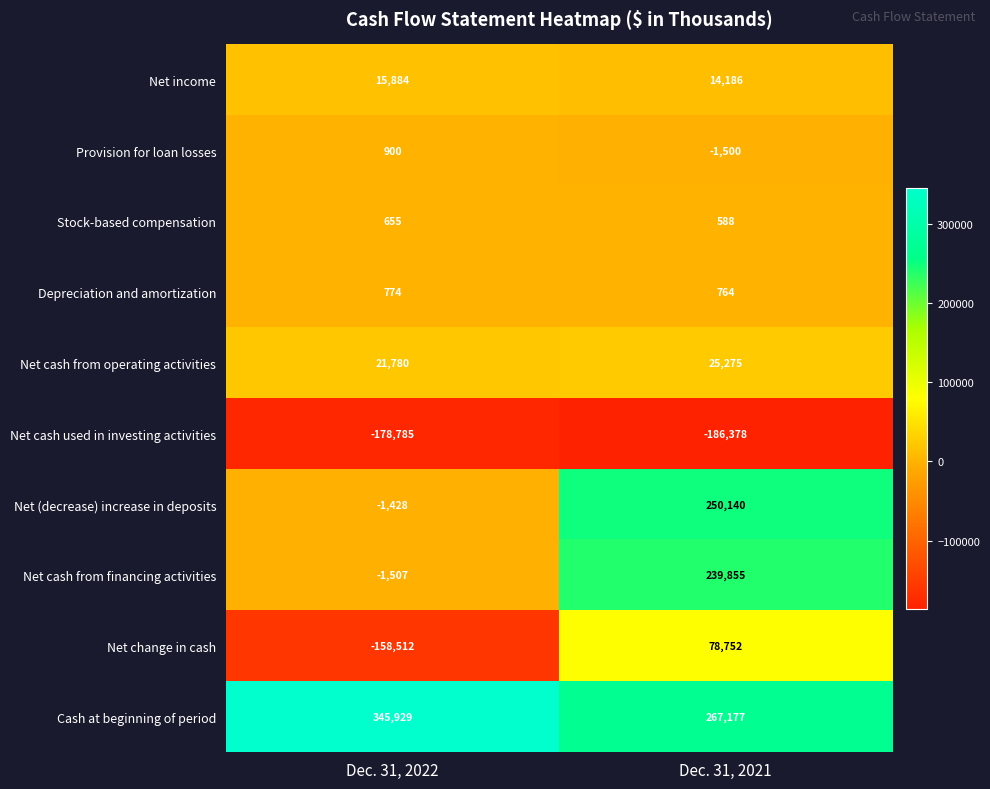

What value does the Net cash from financing activities series have at Dec. 31, 2021, to the nearest 100?

239900